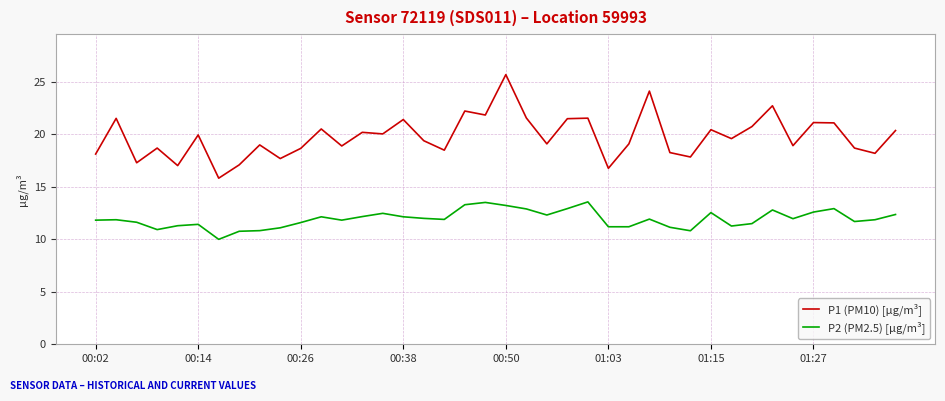

What is the highest value of the P2 (PM2.5) [µg/m³] series?

13.6